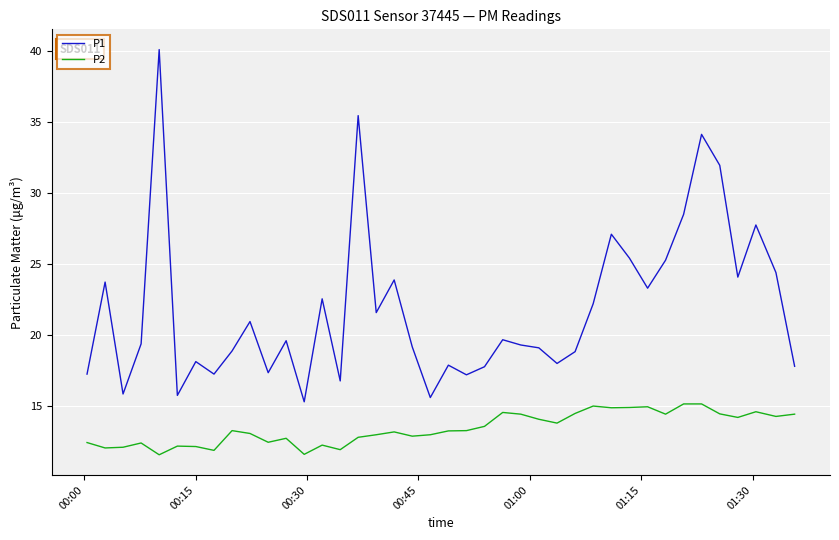

List the series in order of their peak value, highest first.

P1, P2